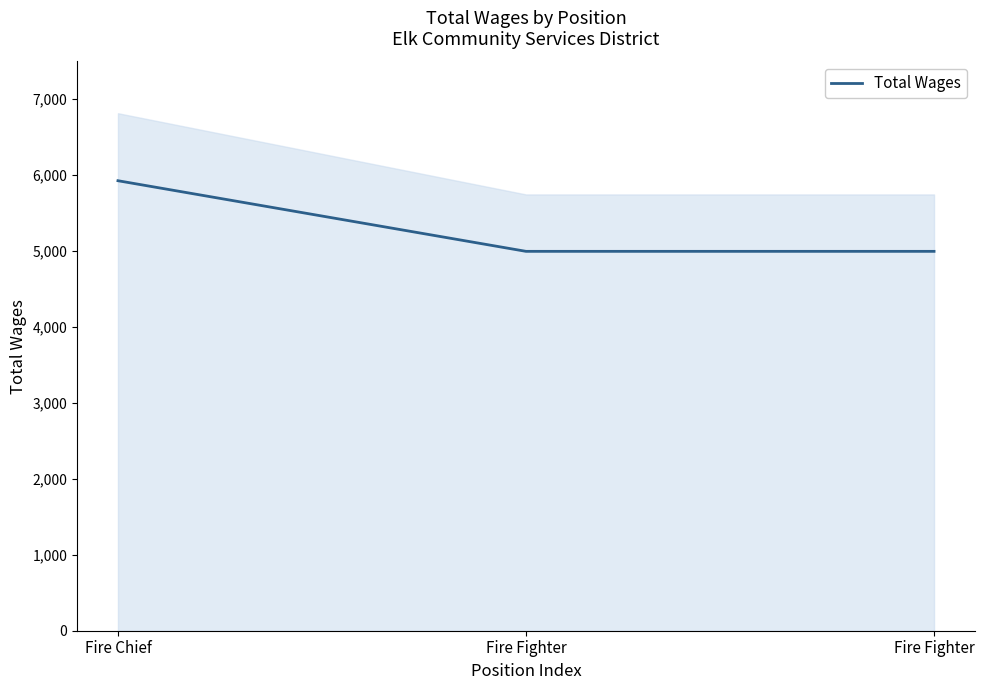

Is it true that the value at Fire Fighter is 2437?

False